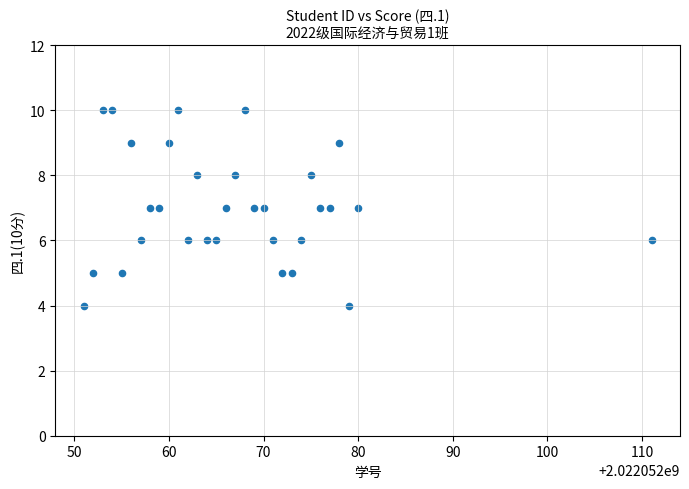

What is the range of X values (max minus min)?

60